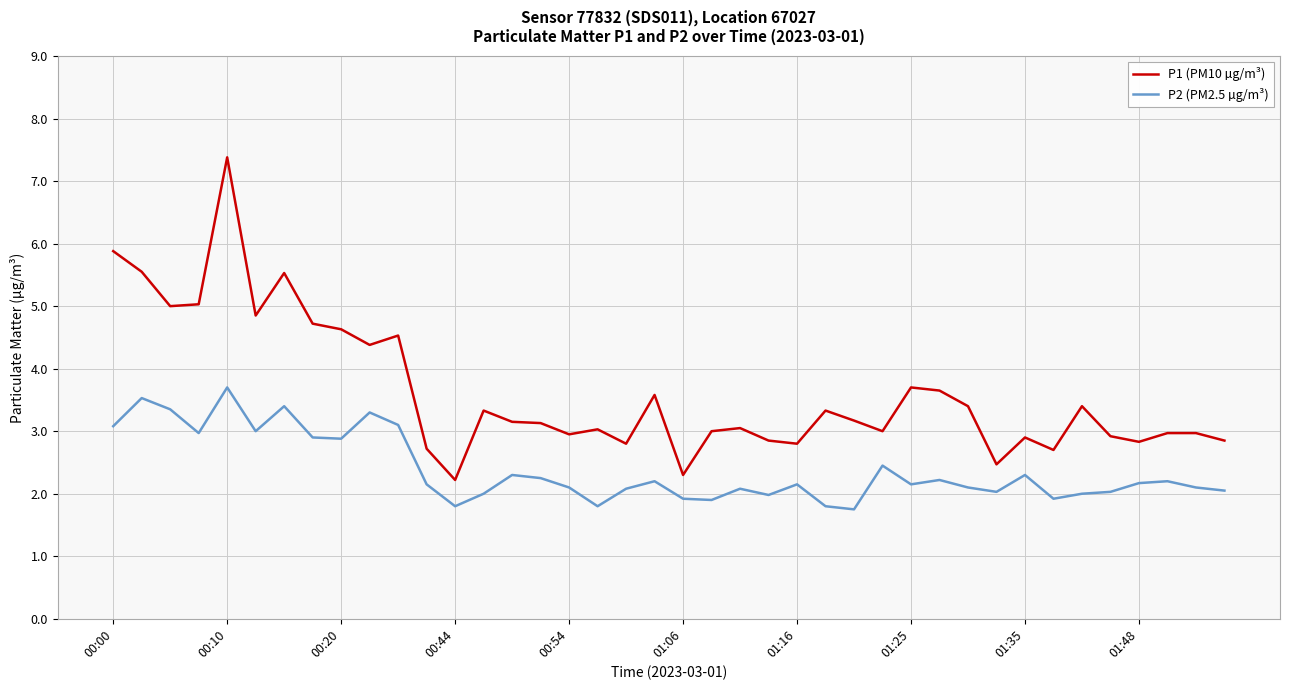

Which series has the largest range (max minus min)?

P1 (PM10 µg/m³)